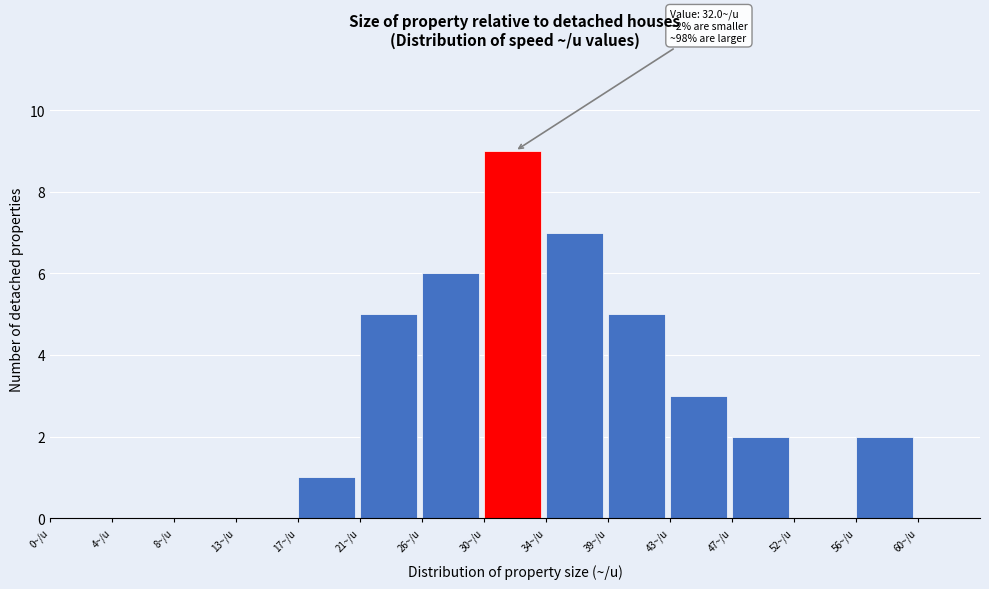

Reading left to right, list all the values displayed in this chart.

0~/u=0	4~/u=0	8~/u=0	13~/u=0	17~/u=1	21~/u=5	26~/u=6	30~/u=9	34~/u=7	39~/u=5	43~/u=3	47~/u=2	52~/u=0	56~/u=2	60~/u=0